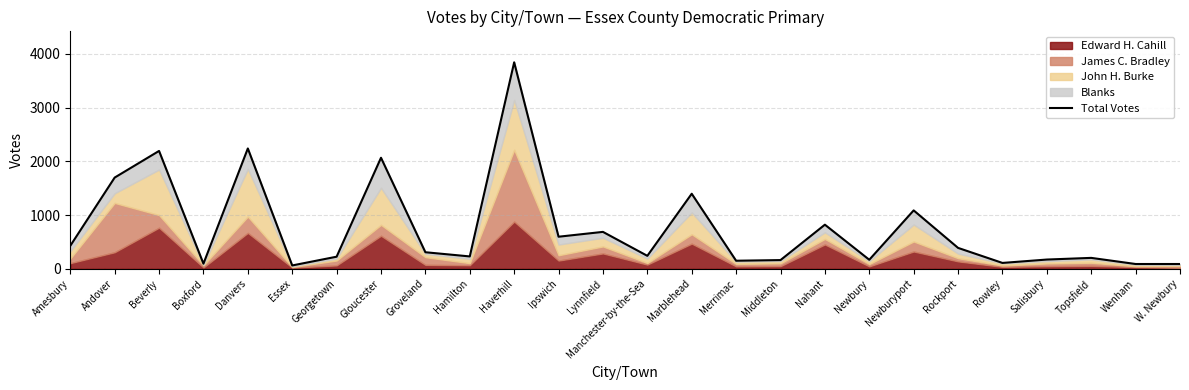

At which category does the data reach its first local valley?

Boxford